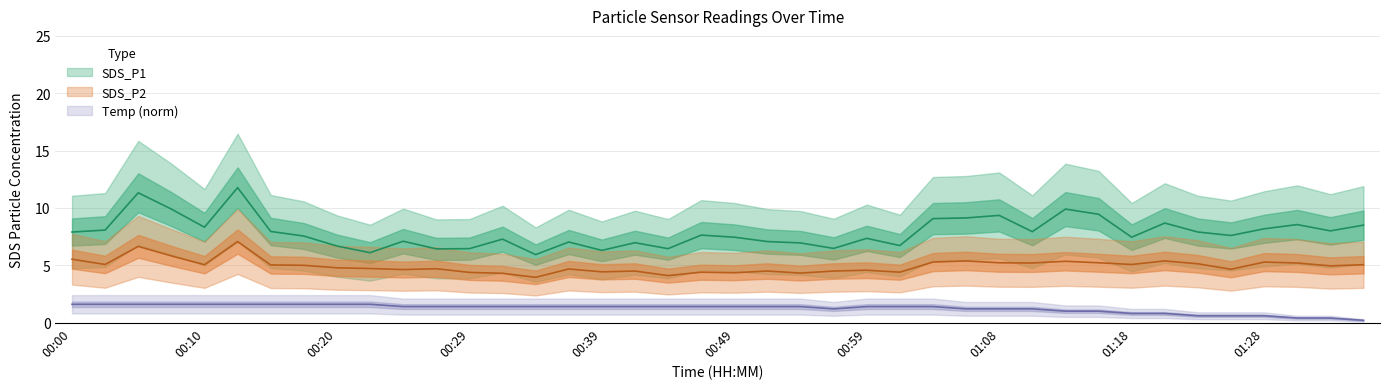

True or false: Temp has more than 0 points higher than both neighbors.

False